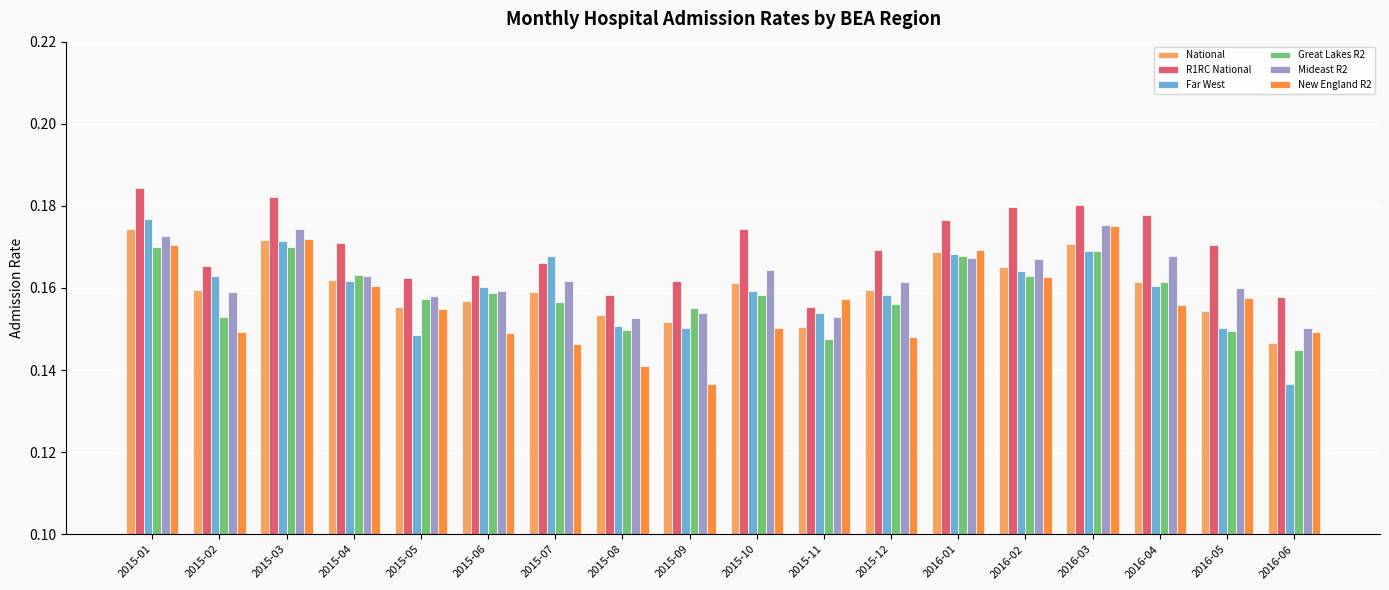

True or false: Far West has a value of 0.0 at 2015-08.

False